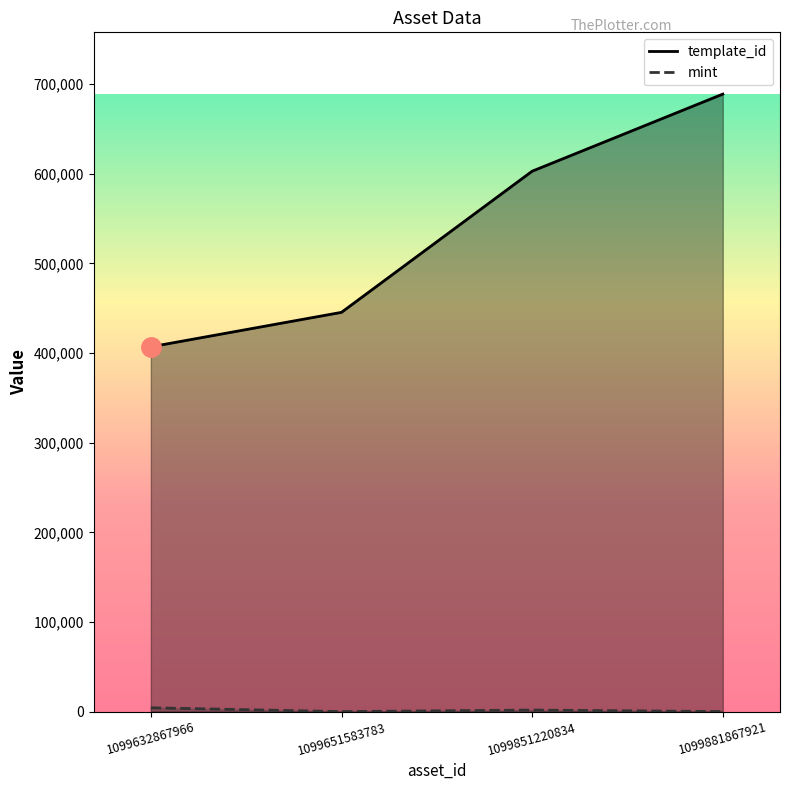

At which category does mint reach its first local peak?

1099851220834